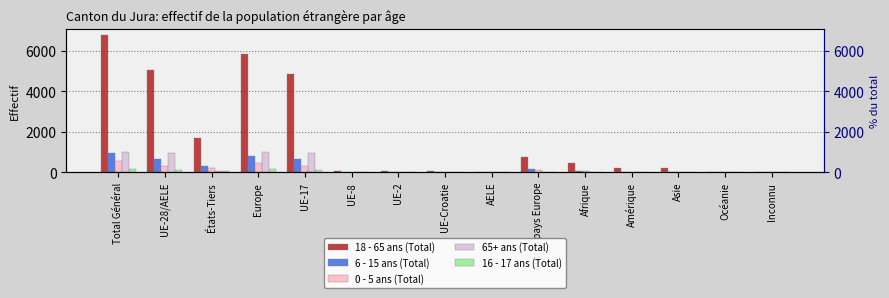

Between Europe and Amérique, which series saw the biggest shift?

18 - 65 ans (Total)